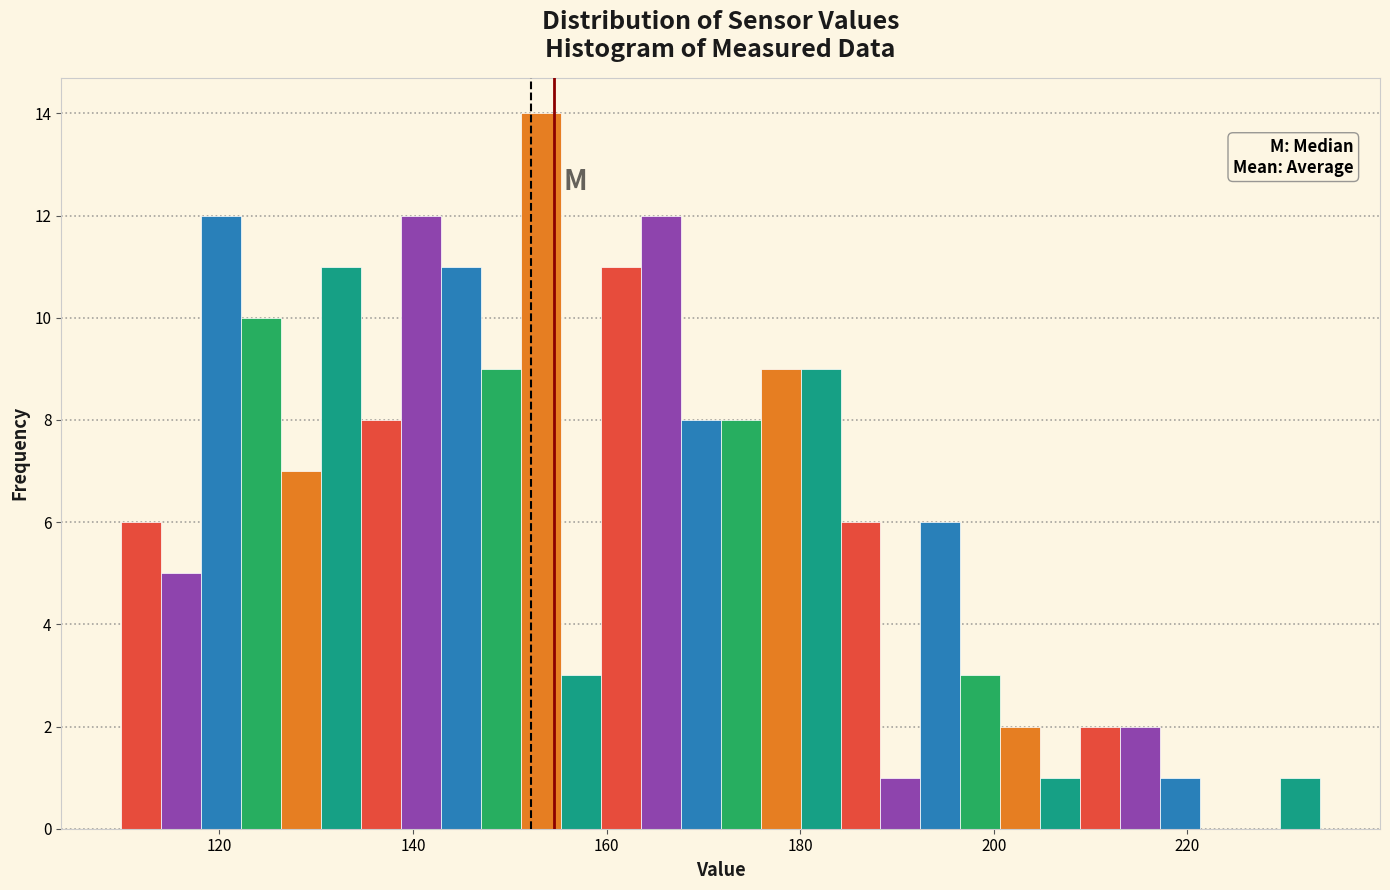

Around what value on the x-axis is the tallest bar? Give the approximate position of its centre, as read against the axis.

154